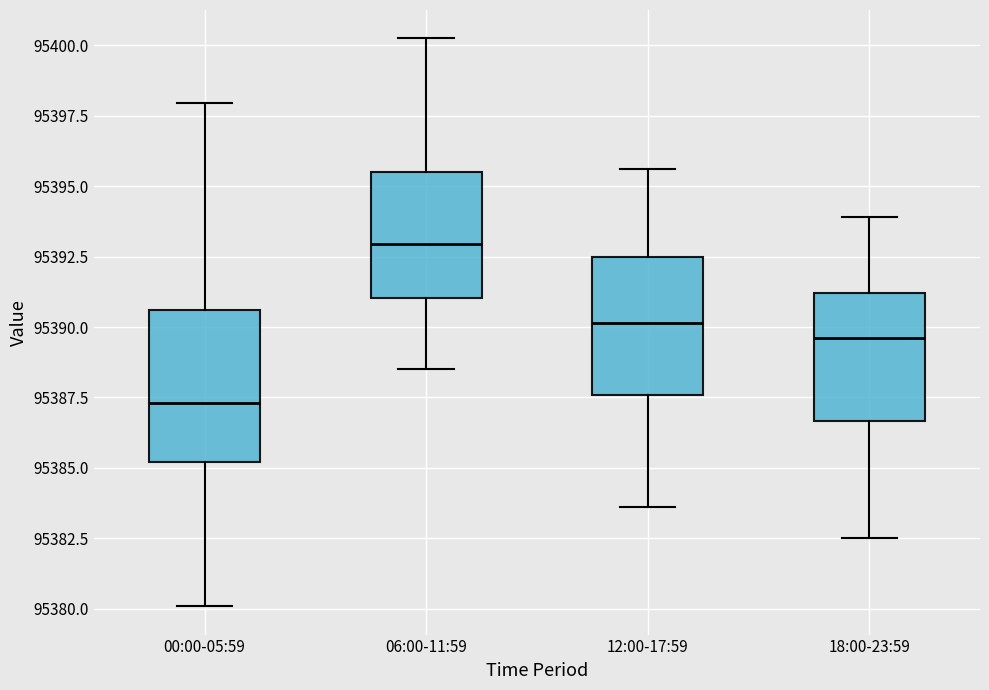

Reading left to right, transcribe this box plot: for each box, give where its median line is, the range the box spans, and where its two whiskers end, as read against the y-axis. The values are not printed on the chart, so give them approximately, as read against the axis.

00:00-05:59: median 95387.5, box 95385.0 to 95390.5, whiskers 95380.0 to 95398.0
06:00-11:59: median 95393.0, box 95391.0 to 95395.5, whiskers 95388.5 to 95400.5
12:00-17:59: median 95390.0, box 95387.5 to 95392.5, whiskers 95383.5 to 95395.5
18:00-23:59: median 95389.5, box 95386.5 to 95391.0, whiskers 95382.5 to 95394.0